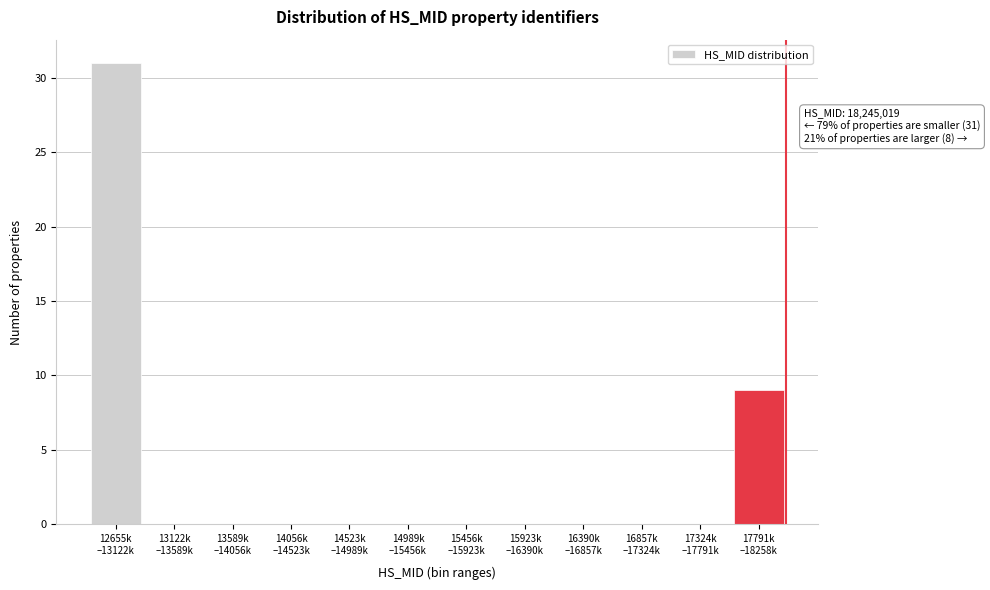

Are the bars horizontal?

No